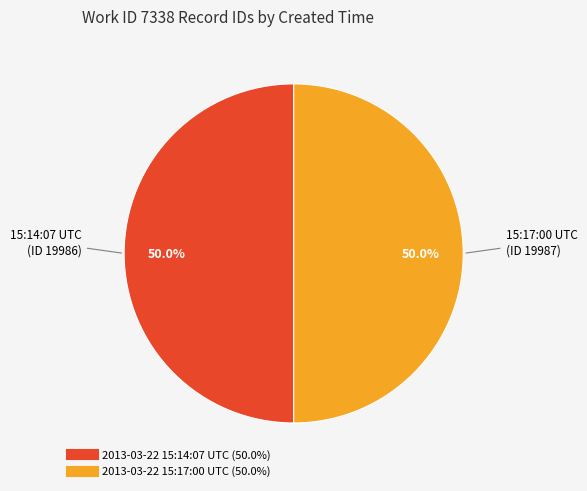

What percentage is NOT represented by 2013-03-22 15:17:00 UTC?

50.0%